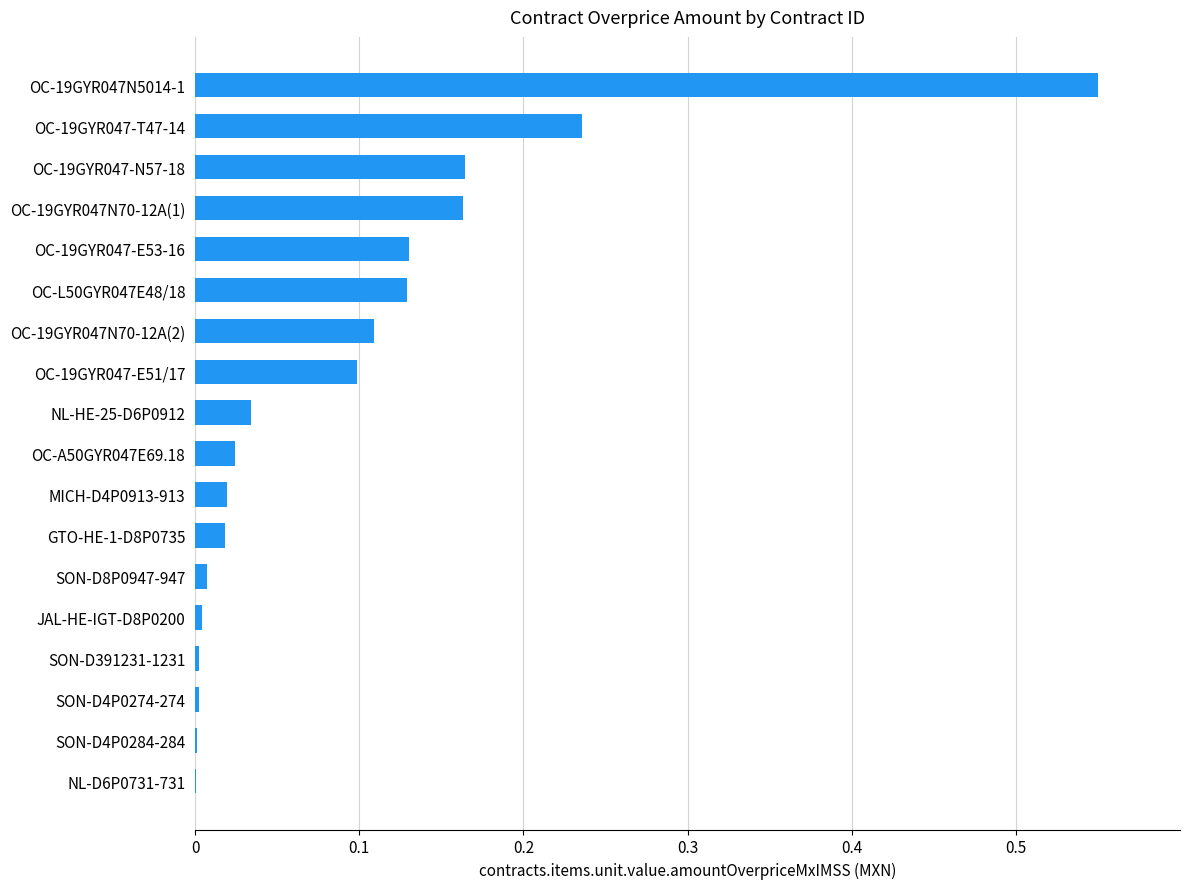

Which has a higher value, GTO-HE-1-D8P0735 or OC-19GYR047-N57-18?

OC-19GYR047-N57-18